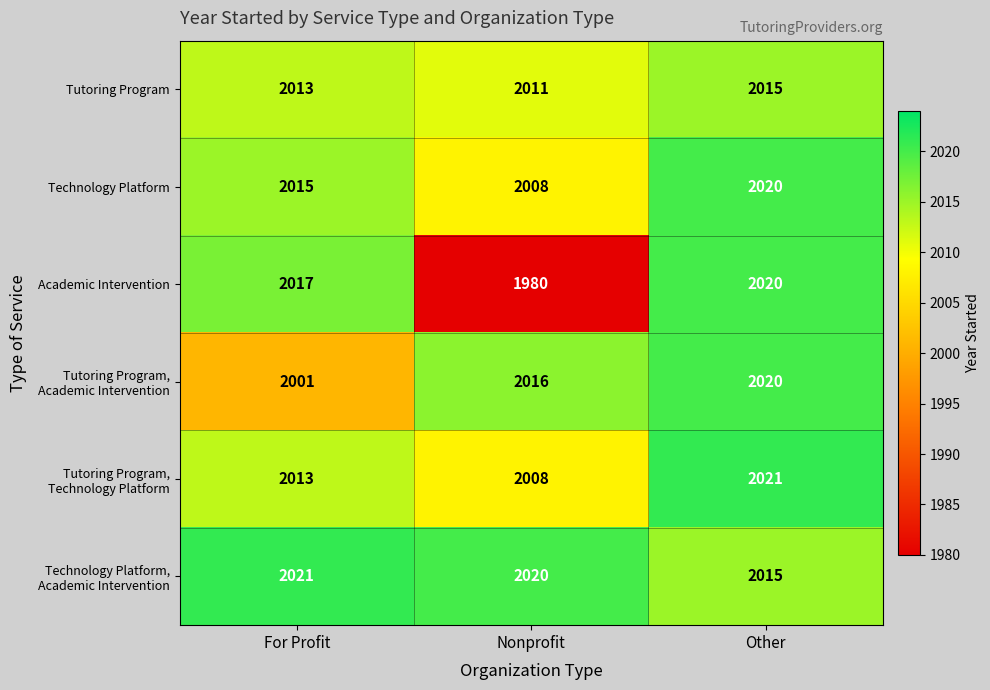

What is the spread (max minus min) of values at Other?

6